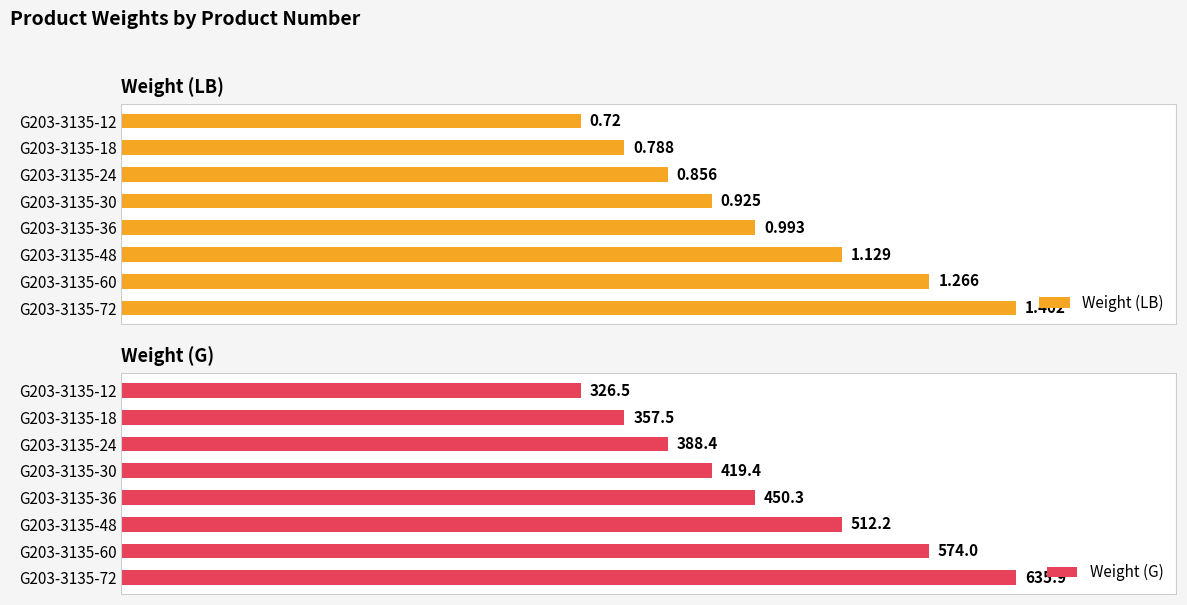

Which series has the largest range (max minus min)?

Weight (G)